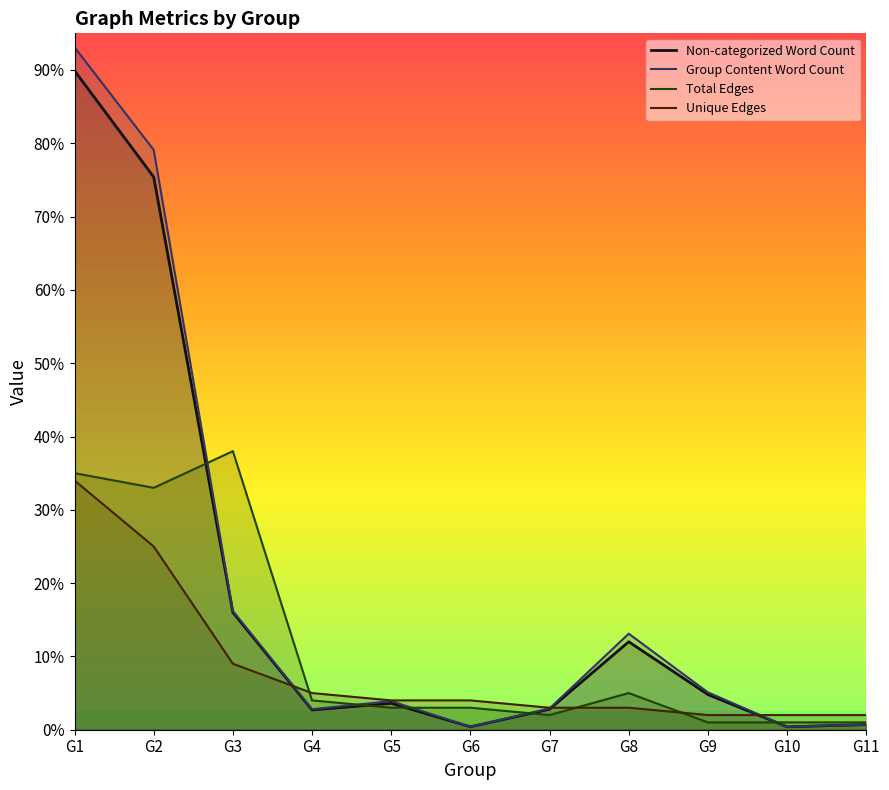

Between G11 and G3, which is larger?

G3